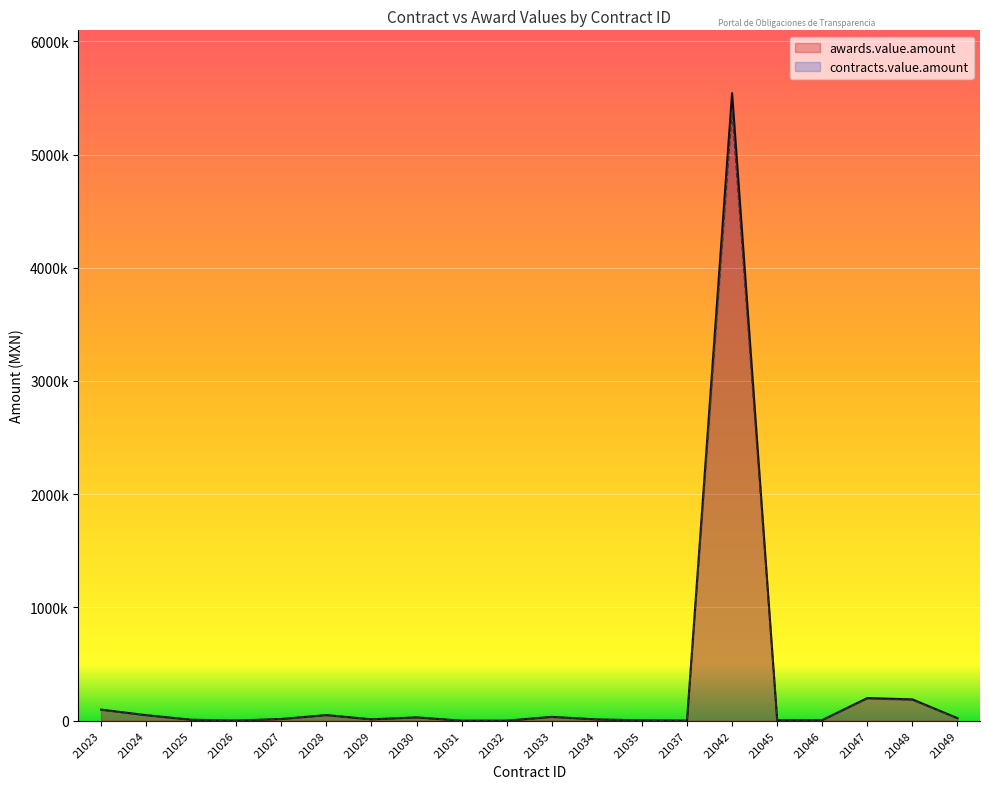

What is the difference between the maximum and second lowest values in the contracts.value.amount series?

5375388.0